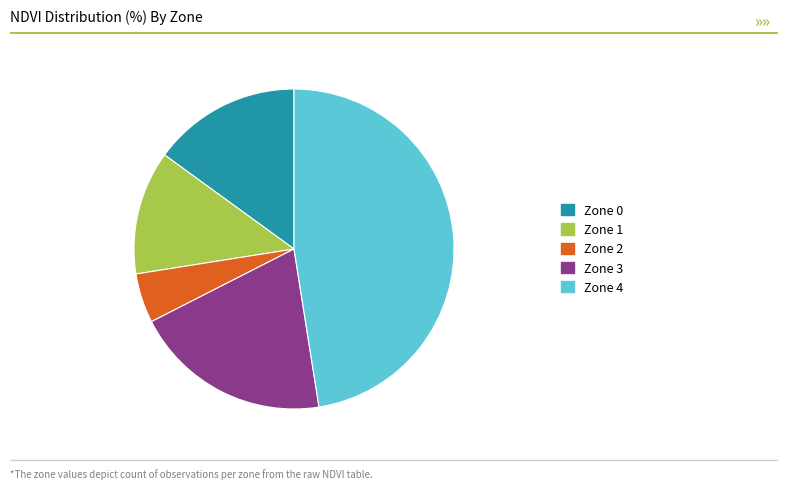

Do Zone 4 and Zone 2 together represent more than half of the pie?

Yes